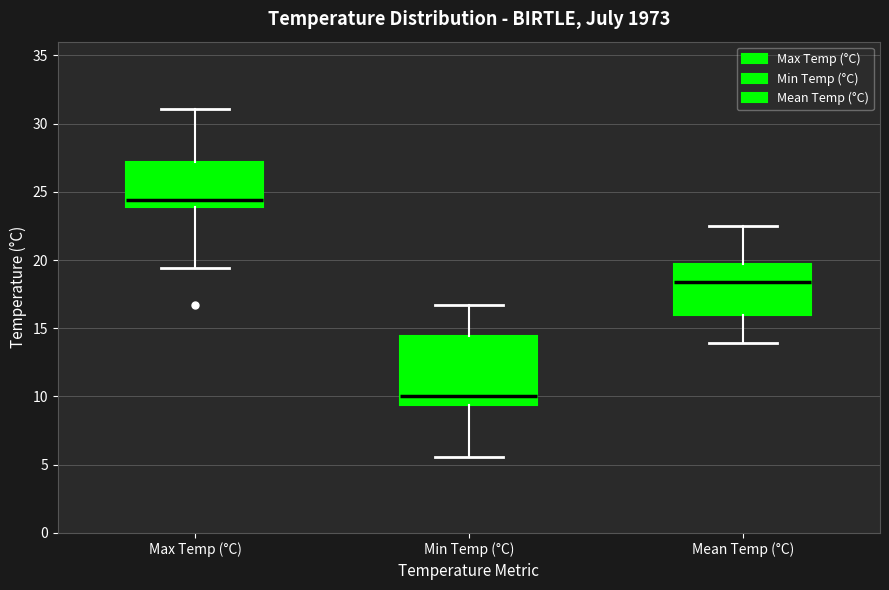

Which box's median line is the highest?

Max Temp (°C)